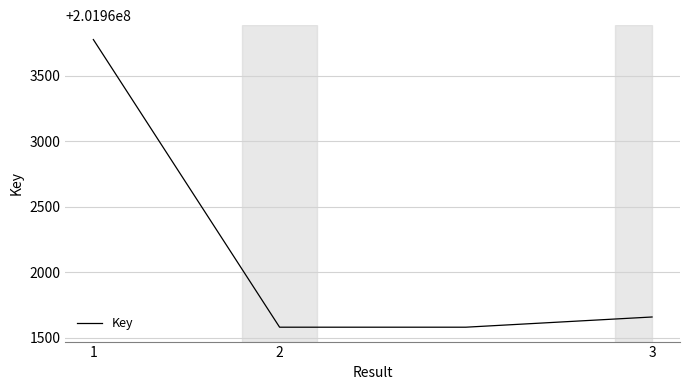

What is the greatest value displayed?

201963778